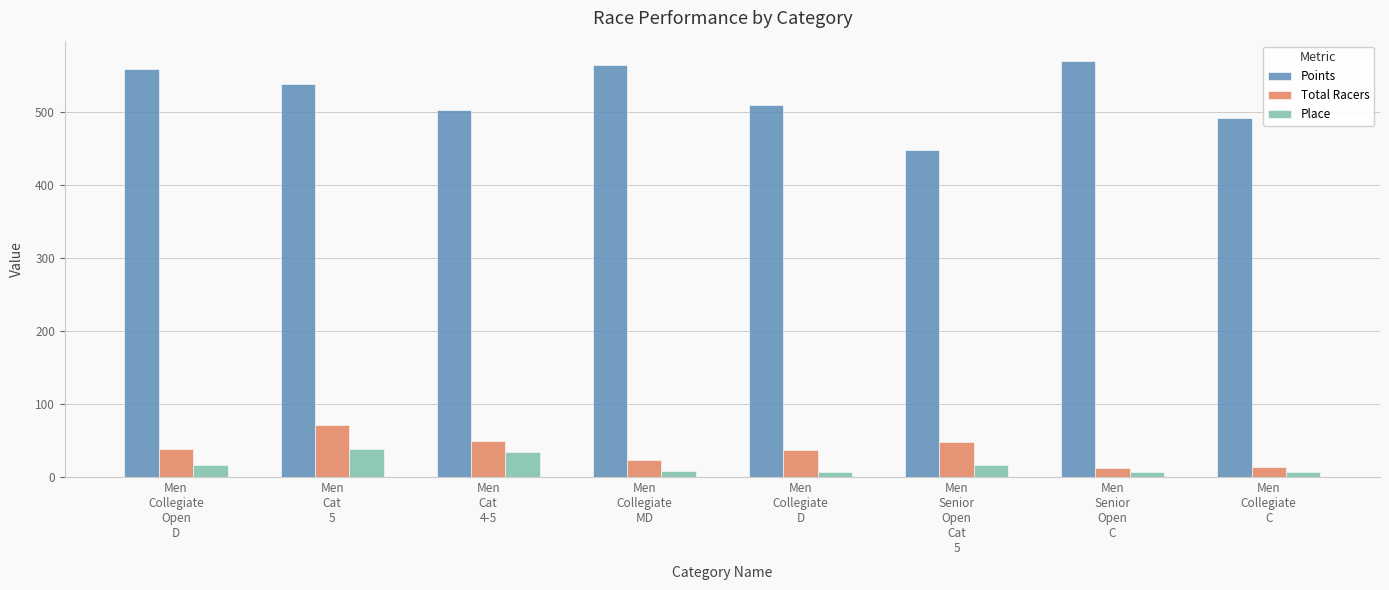

Which series has the widest spread of values?

Points